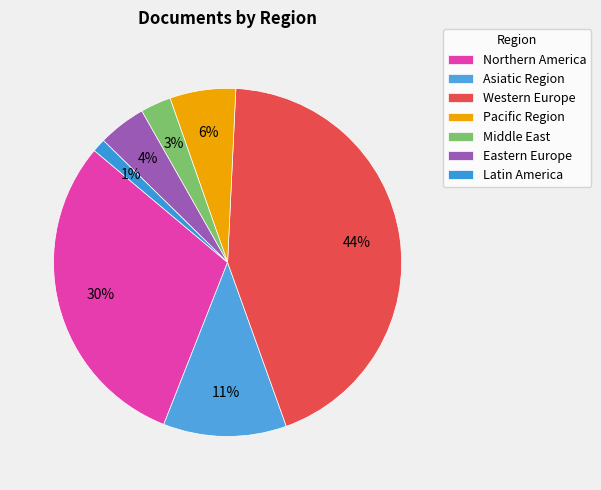

Rank the categories by value from highest to lowest.

Western Europe, Northern America, Asiatic Region, Pacific Region, Eastern Europe, Middle East, Latin America